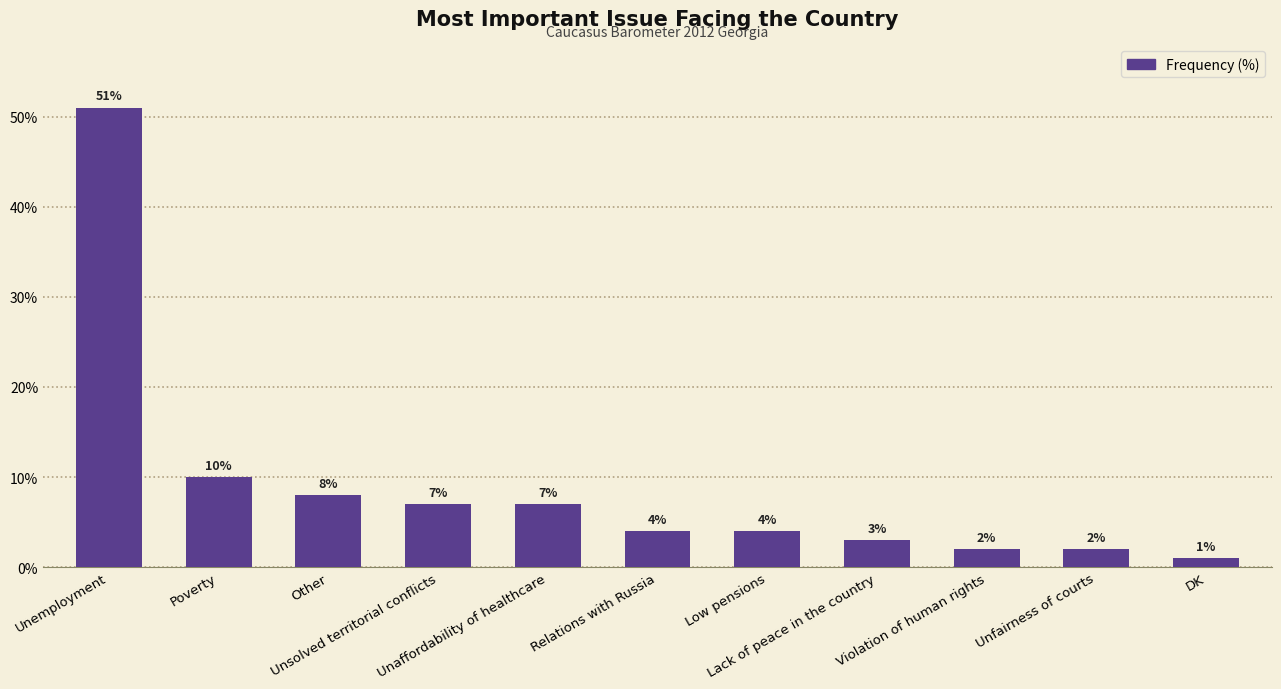

What is the label of the 11th bar from the left?

DK